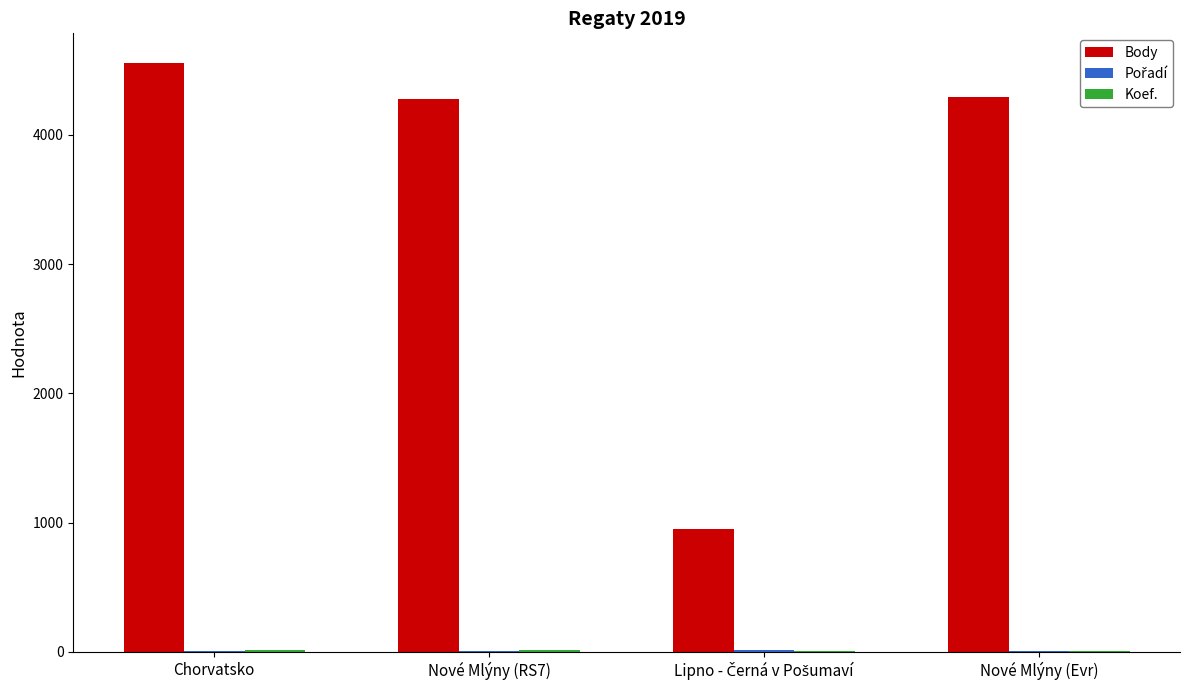

The value of Body at Chorvatsko is 6879. True or false?

False